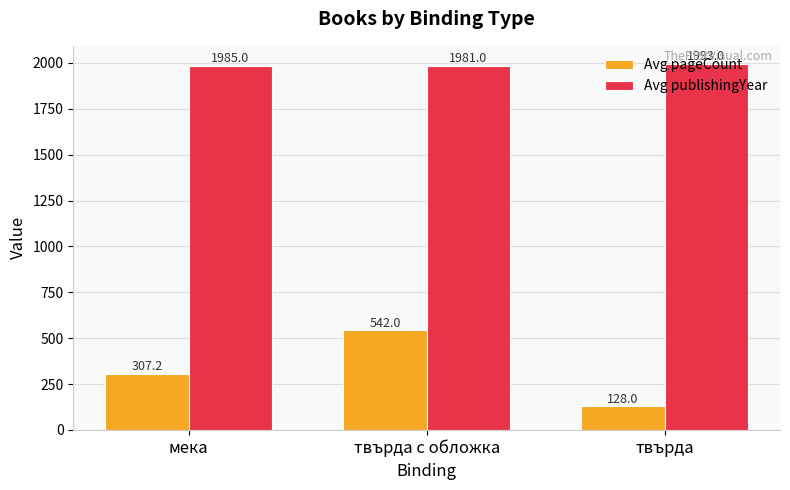

What are all the series names shown in the legend?

Avg pageCount, Avg publishingYear